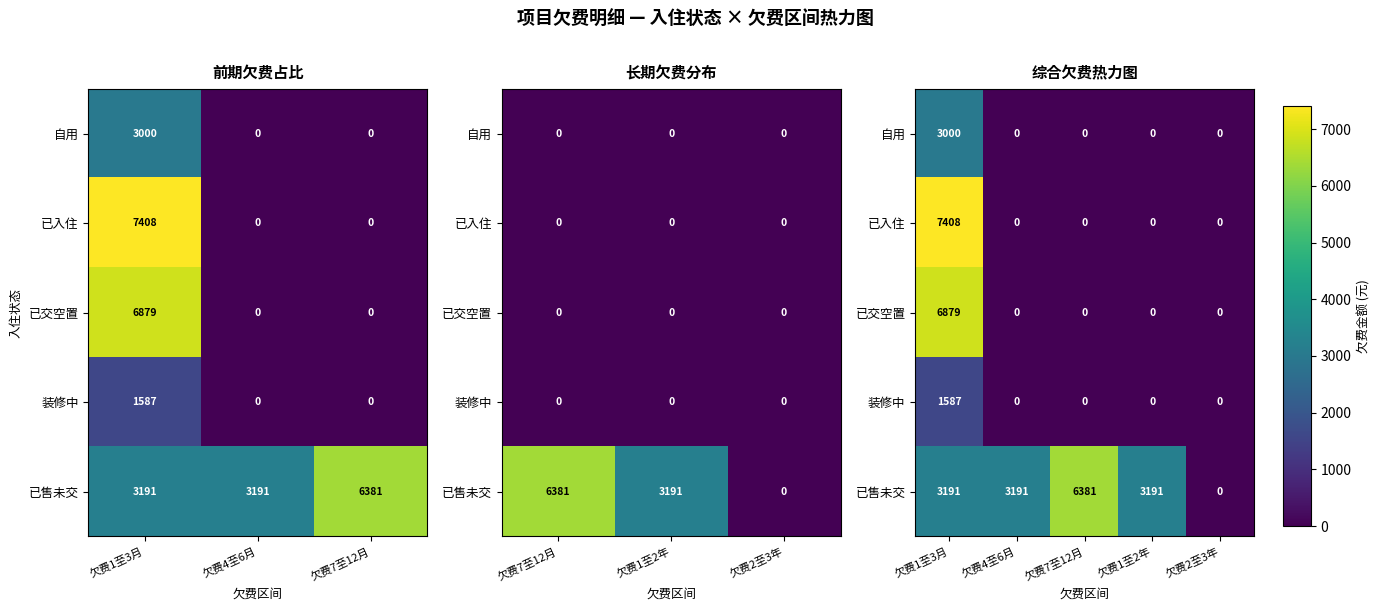

How many categories are shown in the chart?

5